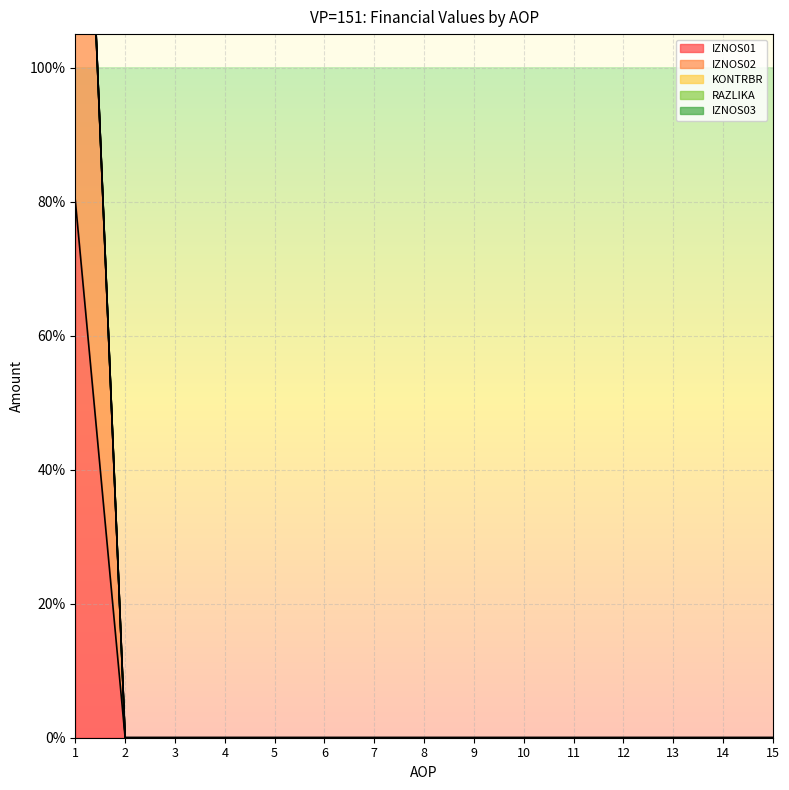

The value of IZNOS02 at 14 is 77.1. True or false?

False